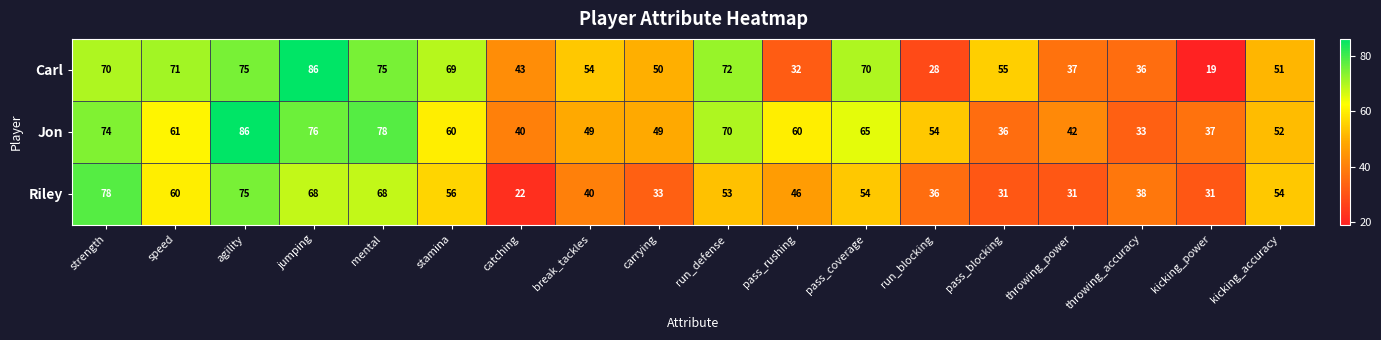

What is the sum of the Jon values at pass_coverage and throwing_power?

107